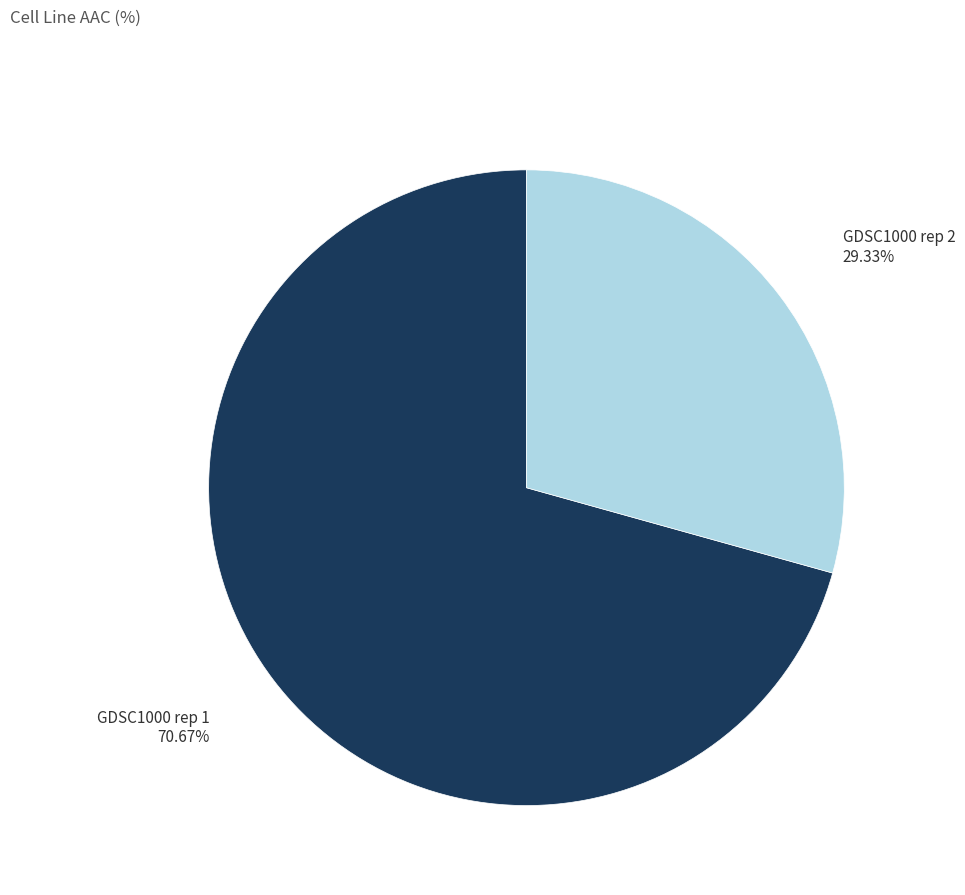

How much of the chart is everything except GDSC1000 rep 2?

70.7%